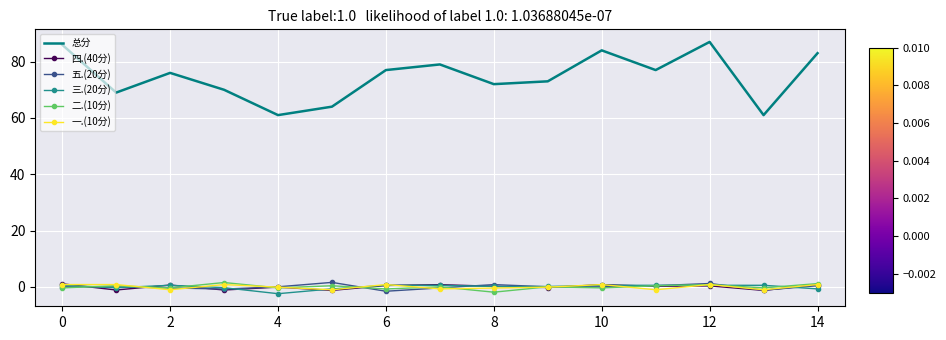

Which series has the largest total across all categories?

总分